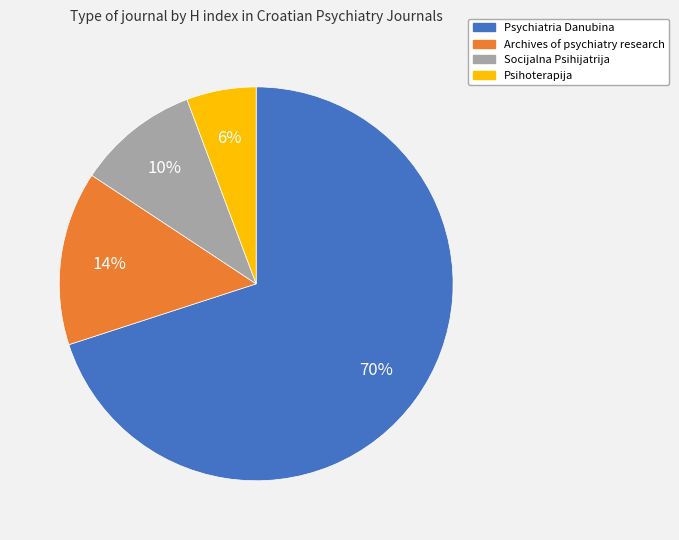

To the nearest percent, what portion does Archives of psychiatry research represent?

14%